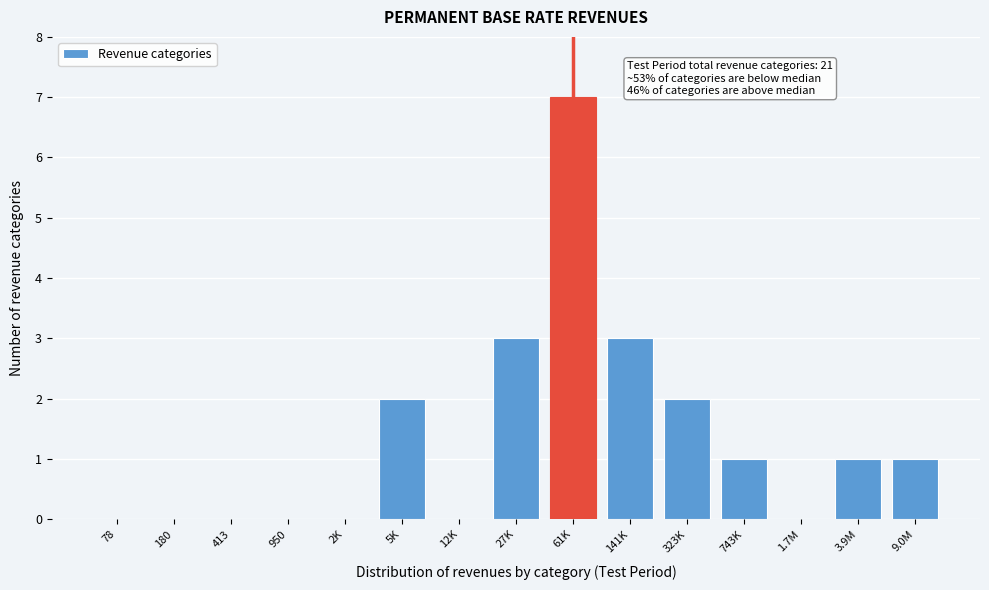

Reading left to right, extract all data points from this chart.

78=0	180=0	413=0	950=0	2K=0	5K=2	12K=0	27K=3	61K=7	141K=3	323K=2	743K=1	1.7M=0	3.9M=1	9.0M=1